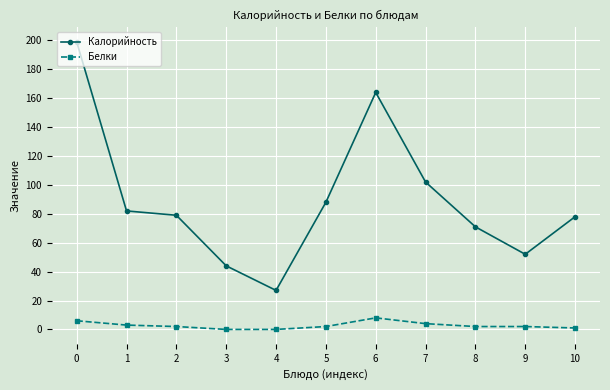

True or false: Калорийность and Белки intersect in this chart.

False